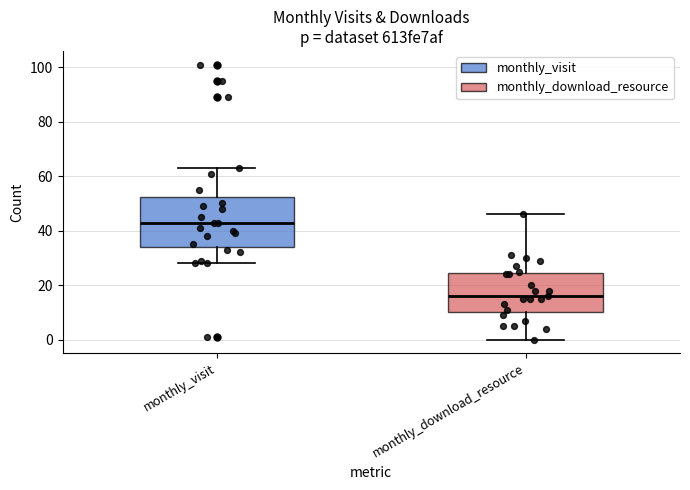

Reading left to right, transcribe this box plot: for each box, give where its median line is, the range the box spans, and where its two whiskers end, as read against the y-axis. The values are not printed on the chart, so give them approximately, as read against the axis.

monthly_visit: median 44, box 34 to 52, whiskers 28 to 64
monthly_download_resource: median 16, box 10 to 24, whiskers 0 to 46